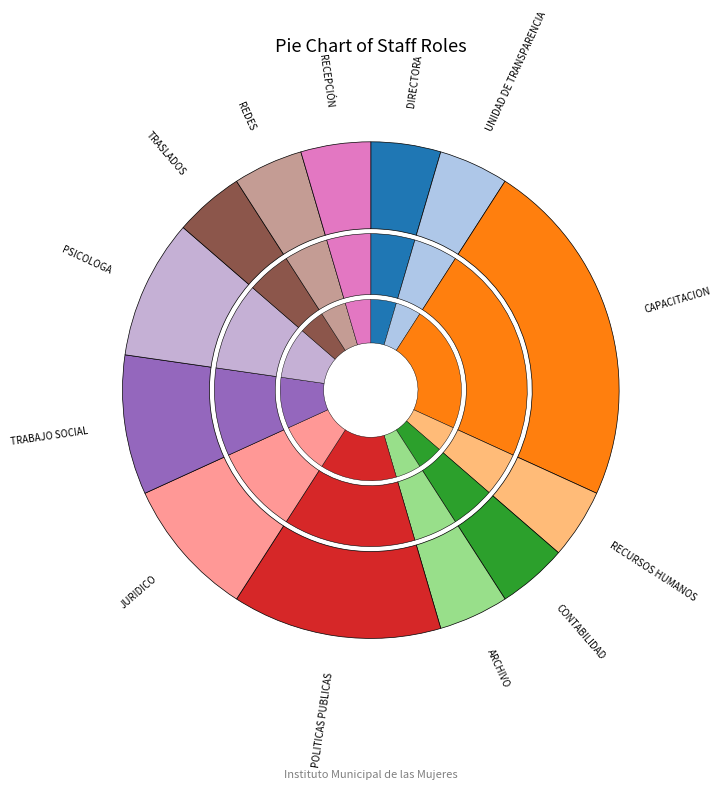

What portion of the pie excludes UNIDAD DE TRANSPARENCIA?

95.5%